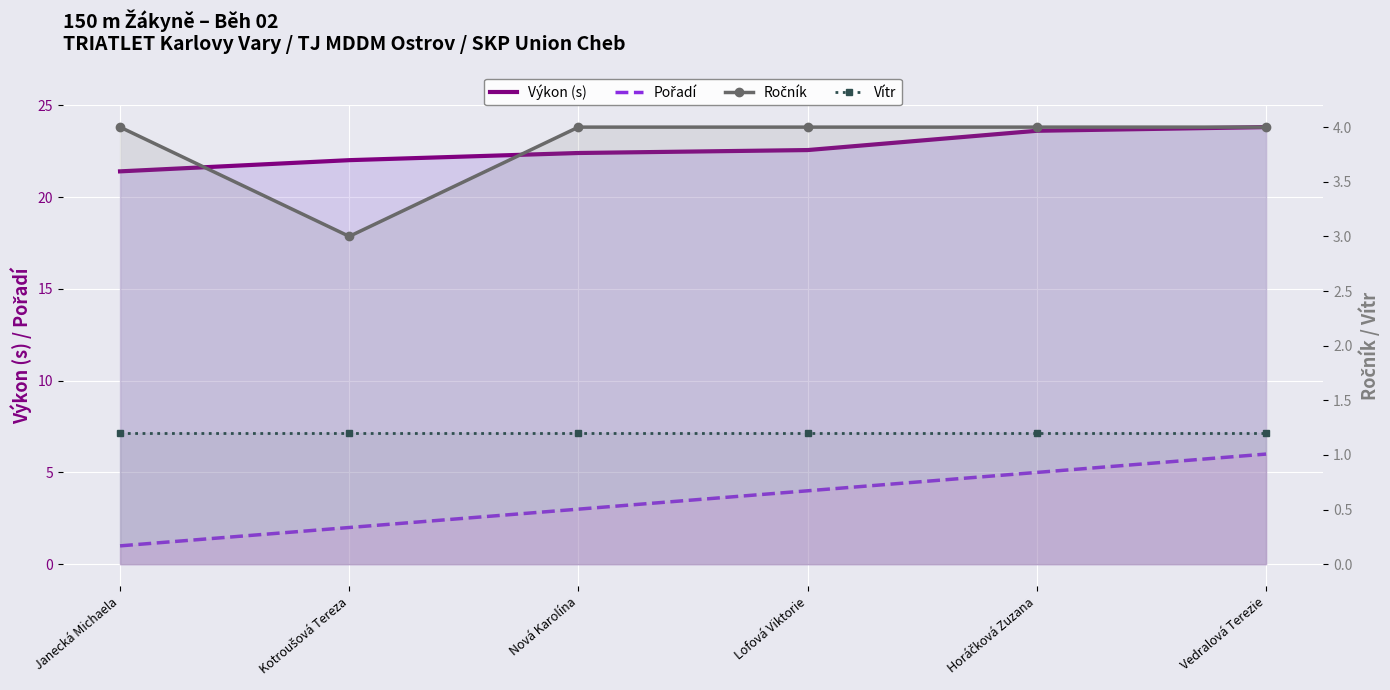

What is the spread (max minus min) of values at Vedralová Terezie?

22.6